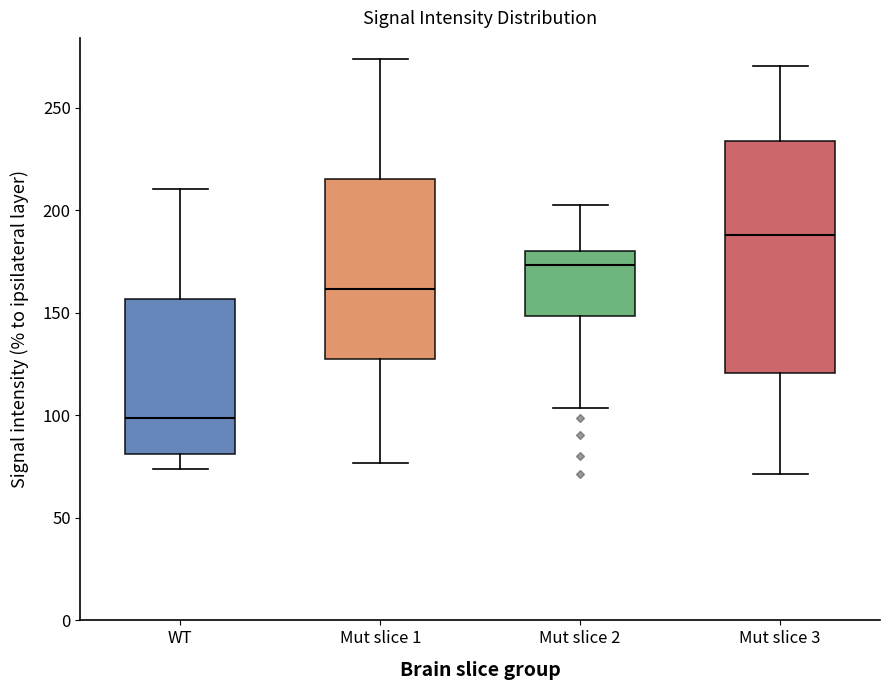

Reading left to right, read every box against the y-axis: the position of its median line, the range the box covers, and the ends of its whiskers. The values are not printed on the chart, so give them approximately, as read against the axis.

WT: median 100, box 80 to 155, whiskers 75 to 210
Mut slice 1: median 160, box 125 to 215, whiskers 75 to 275
Mut slice 2: median 175, box 150 to 180, whiskers 105 to 200
Mut slice 3: median 190, box 120 to 235, whiskers 70 to 270